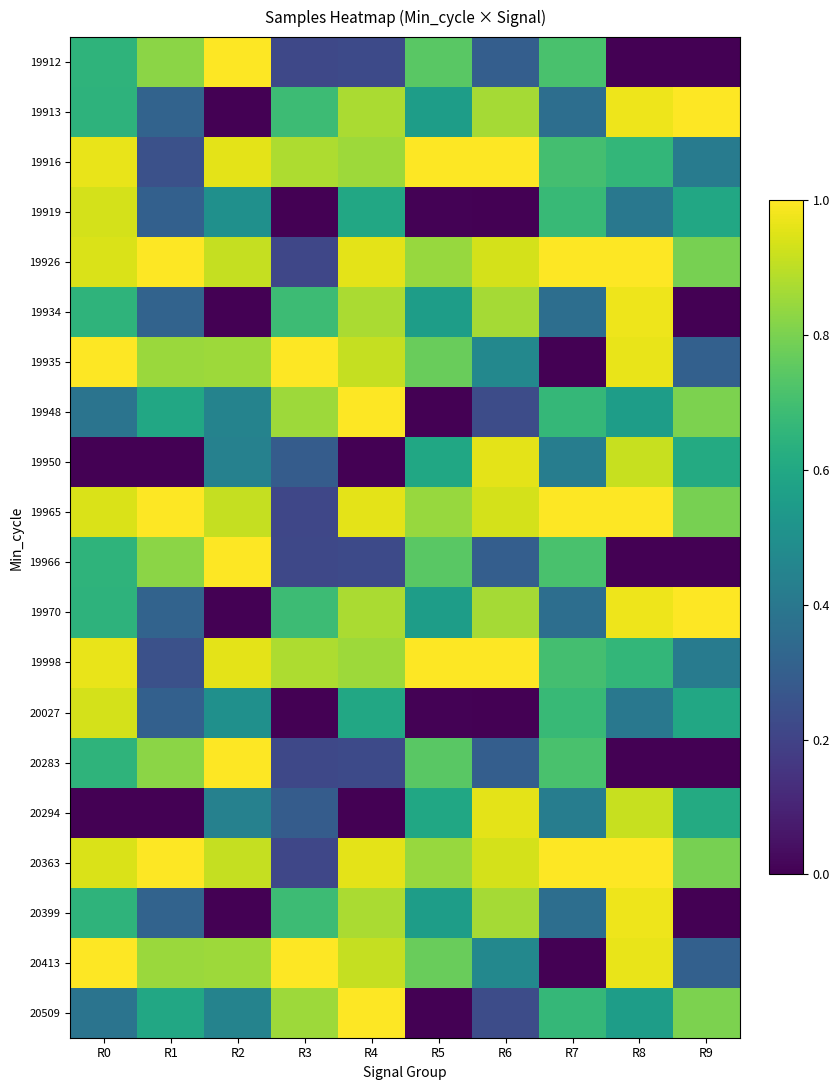

Reading left to right, transcribe all the data shown in this chart.

19912: R0=0.7	R1=0.8	R2=1.0	R3=0.2	R4=0.2	R5=0.7	R6=0.3	R7=0.7	R8=0.0	R9=0.0
19913: R0=0.6	R1=0.3	R2=0.0	R3=0.7	R4=0.9	R5=0.6	R6=0.9	R7=0.4	R8=1.0	R9=1.0
19916: R0=1.0	R1=0.2	R2=1.0	R3=0.9	R4=0.9	R5=1.0	R6=1.0	R7=0.7	R8=0.7	R9=0.4
19919: R0=0.9	R1=0.3	R2=0.5	R3=0.0	R4=0.6	R5=0.0	R6=0.0	R7=0.7	R8=0.4	R9=0.6
19926: R0=0.9	R1=1.0	R2=0.9	R3=0.2	R4=1.0	R5=0.8	R6=0.9	R7=1.0	R8=1.0	R9=0.8
19934: R0=0.7	R1=0.3	R2=0.0	R3=0.7	R4=0.9	R5=0.6	R6=0.9	R7=0.4	R8=1.0	R9=0.0
19935: R0=1.0	R1=0.8	R2=0.9	R3=1.0	R4=0.9	R5=0.8	R6=0.5	R7=0.0	R8=1.0	R9=0.3
19948: R0=0.4	R1=0.6	R2=0.4	R3=0.9	R4=1.0	R5=0.0	R6=0.2	R7=0.7	R8=0.6	R9=0.8
19950: R0=0.0	R1=0.0	R2=0.4	R3=0.3	R4=0.0	R5=0.6	R6=1.0	R7=0.4	R8=0.9	R9=0.6
19965: R0=0.9	R1=1.0	R2=0.9	R3=0.2	R4=1.0	R5=0.8	R6=0.9	R7=1.0	R8=1.0	R9=0.8
19966: R0=0.7	R1=0.8	R2=1.0	R3=0.2	R4=0.2	R5=0.7	R6=0.3	R7=0.7	R8=0.0	R9=0.0
19970: R0=0.6	R1=0.3	R2=0.0	R3=0.7	R4=0.9	R5=0.6	R6=0.9	R7=0.4	R8=1.0	R9=1.0
19998: R0=1.0	R1=0.2	R2=1.0	R3=0.9	R4=0.9	R5=1.0	R6=1.0	R7=0.7	R8=0.7	R9=0.4
20027: R0=0.9	R1=0.3	R2=0.5	R3=0.0	R4=0.6	R5=0.0	R6=0.0	R7=0.7	R8=0.4	R9=0.6
20283: R0=0.7	R1=0.8	R2=1.0	R3=0.2	R4=0.2	R5=0.7	R6=0.3	R7=0.7	R8=0.0	R9=0.0
20294: R0=0.0	R1=0.0	R2=0.4	R3=0.3	R4=0.0	R5=0.6	R6=1.0	R7=0.4	R8=0.9	R9=0.6
20363: R0=0.9	R1=1.0	R2=0.9	R3=0.2	R4=1.0	R5=0.8	R6=0.9	R7=1.0	R8=1.0	R9=0.8
20399: R0=0.7	R1=0.3	R2=0.0	R3=0.7	R4=0.9	R5=0.6	R6=0.9	R7=0.4	R8=1.0	R9=0.0
20413: R0=1.0	R1=0.8	R2=0.9	R3=1.0	R4=0.9	R5=0.8	R6=0.5	R7=0.0	R8=1.0	R9=0.3
20509: R0=0.4	R1=0.6	R2=0.4	R3=0.9	R4=1.0	R5=0.0	R6=0.2	R7=0.7	R8=0.6	R9=0.8